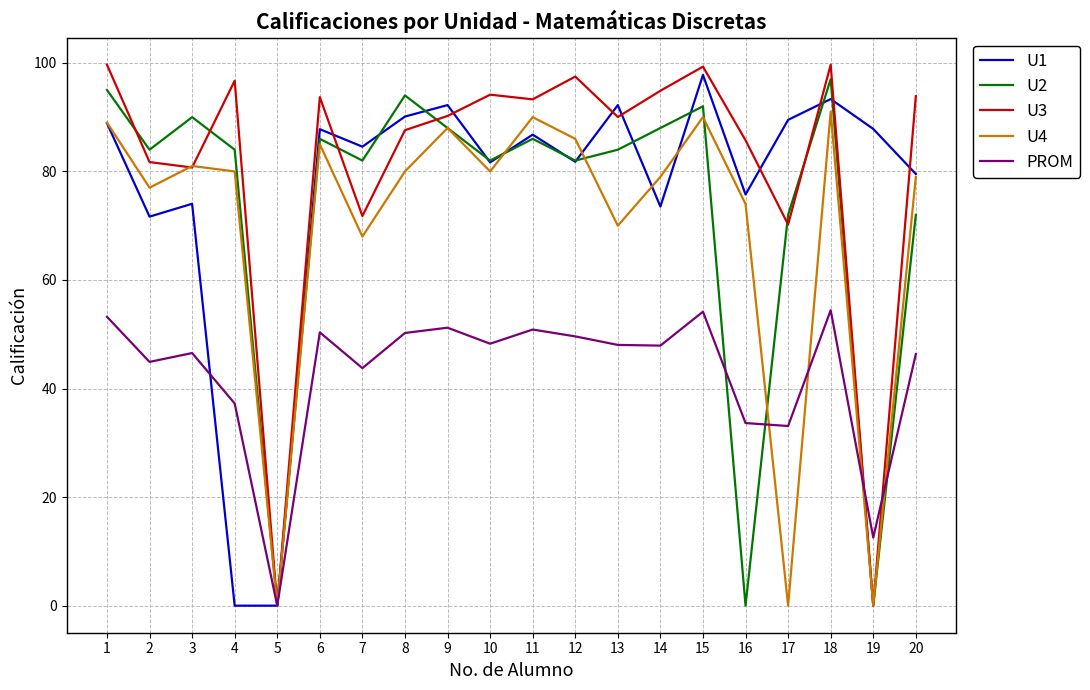

How many lines are shown in the chart?

5